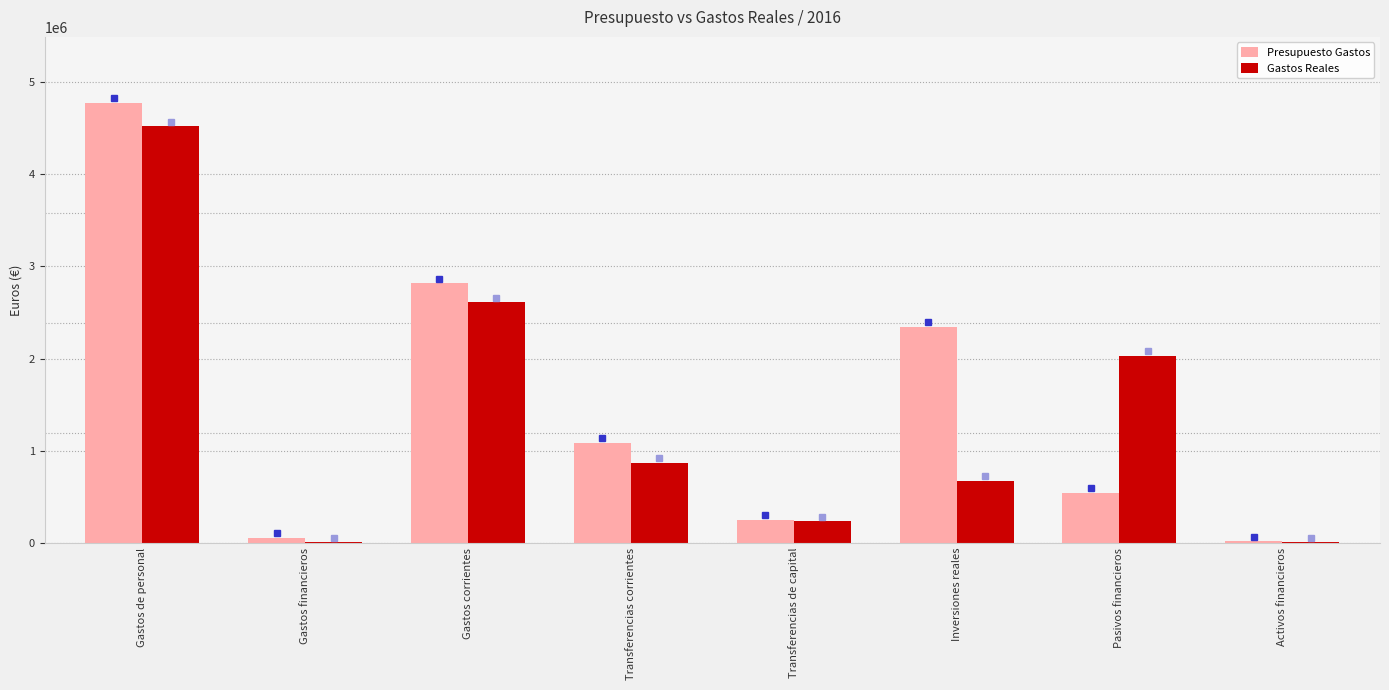

What is the total value across all series at Pasivos financieros?

2574263.3